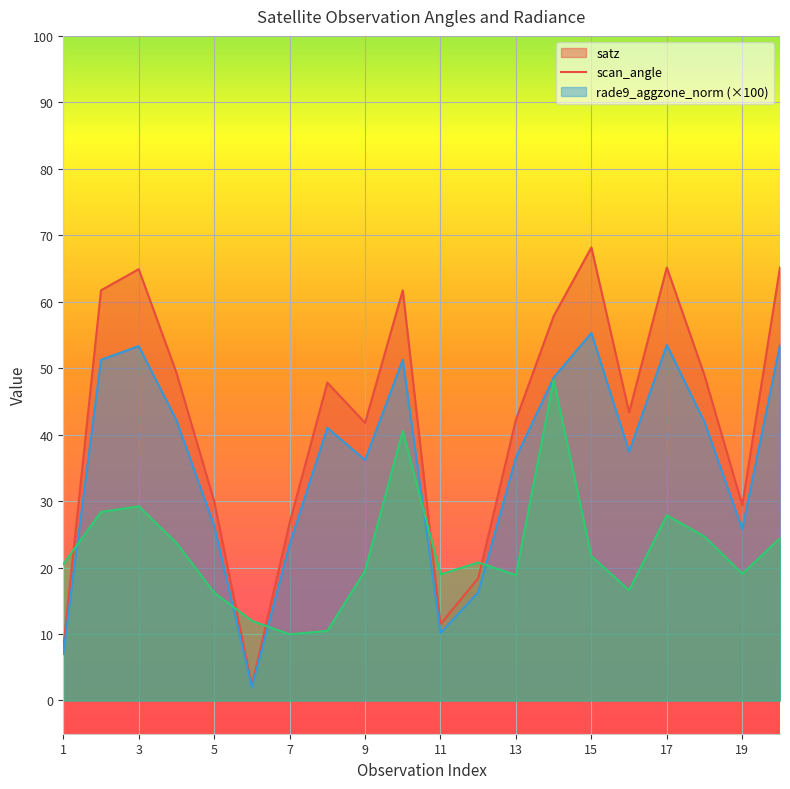

Where is scan_angle nearest to the value 28?

5